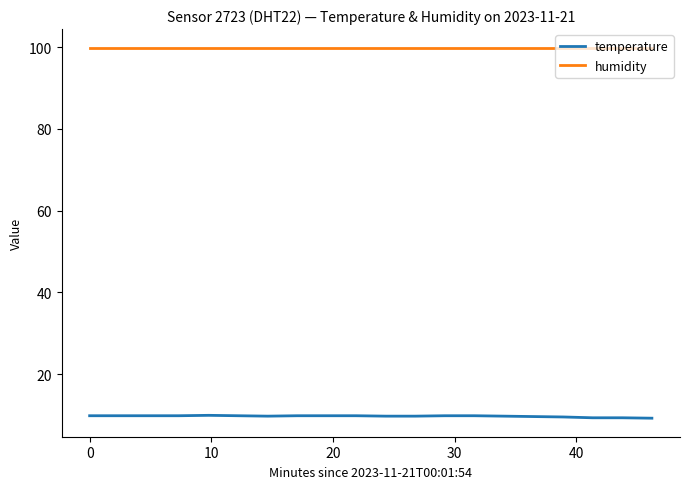

True or false: temperature and humidity cross at least once.

False